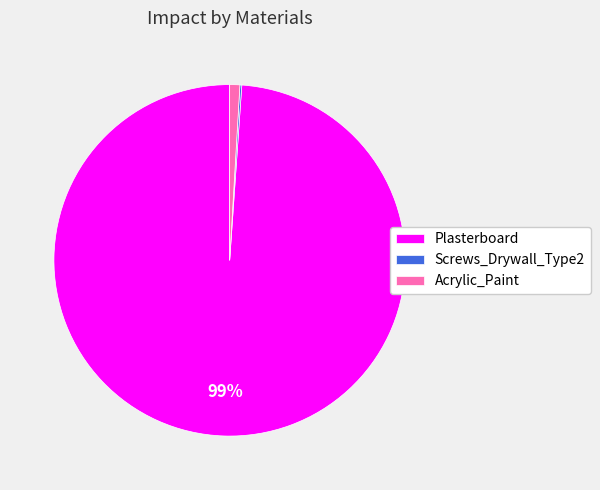

Is it true that Plasterboard is 89% of the pie?

False